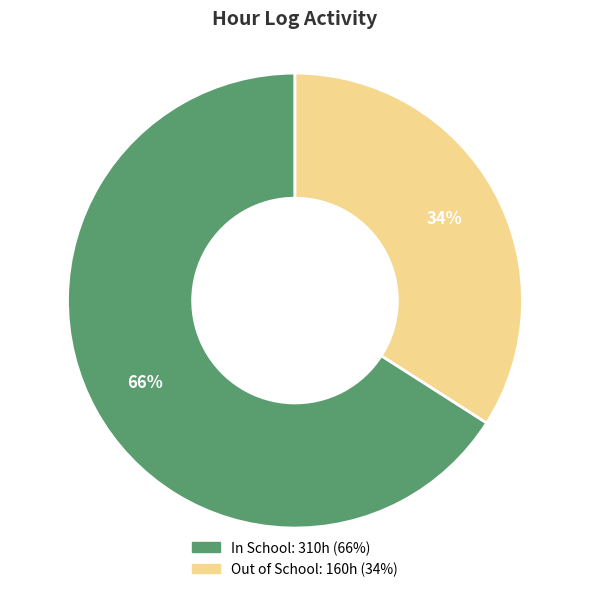

Which slice is the largest?

In School